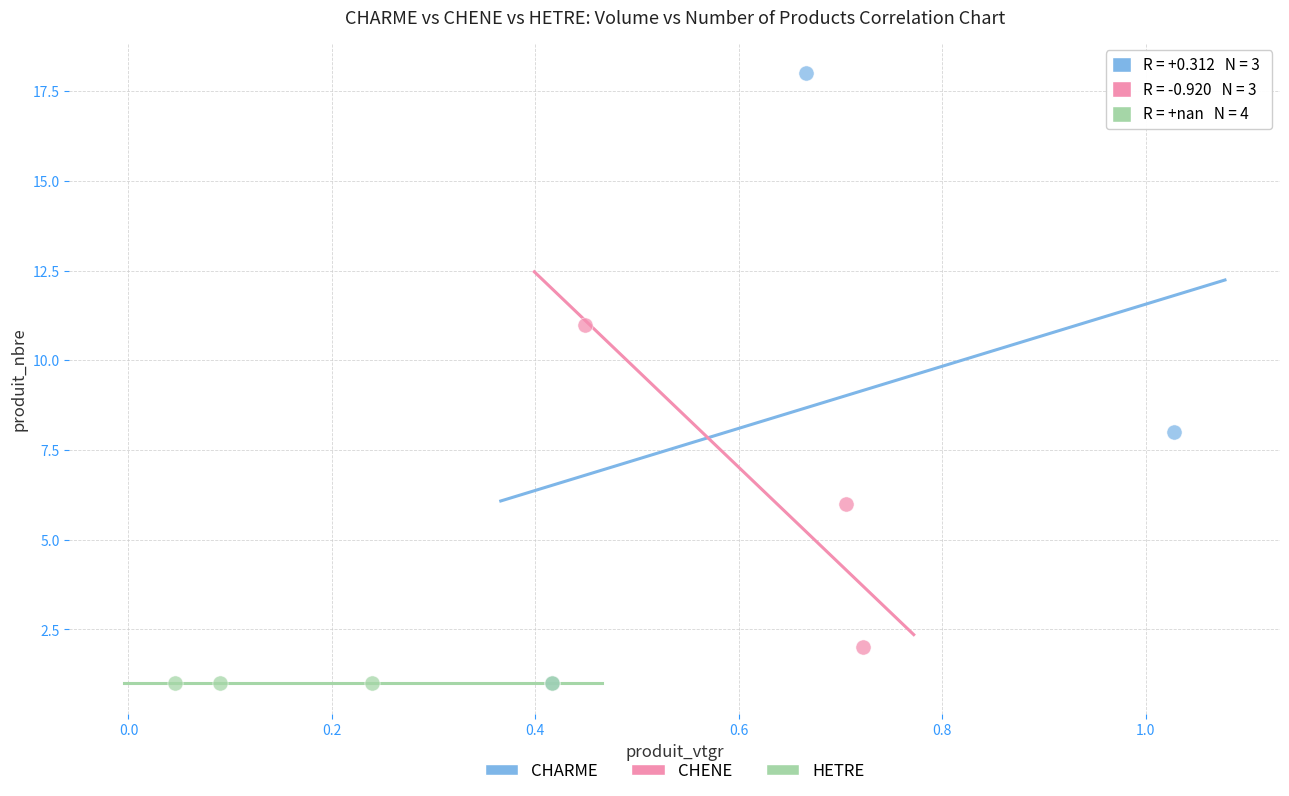

Which series contains the highest Y value?

CHARME